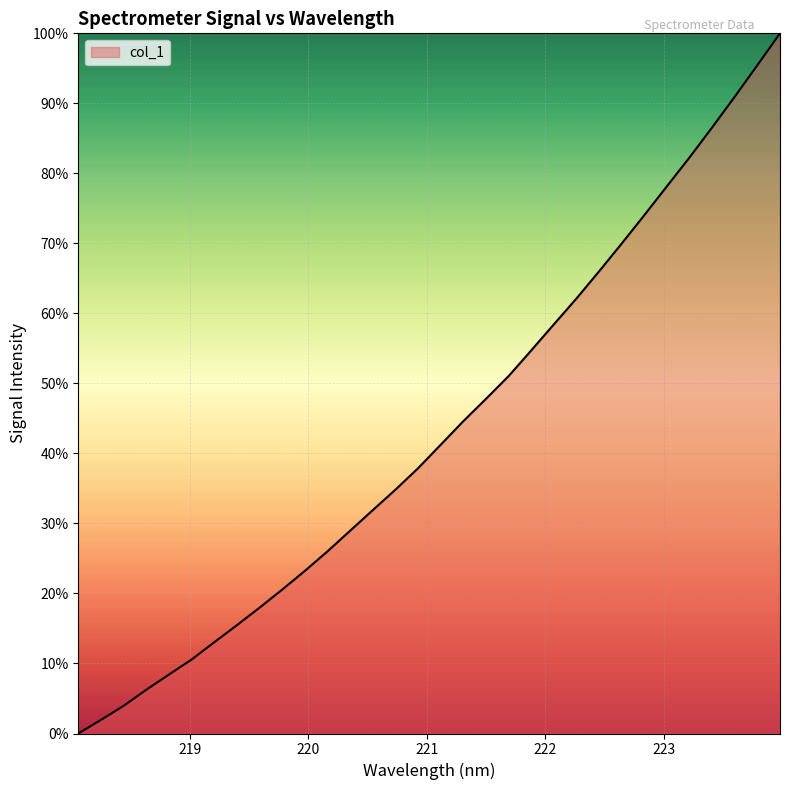

What is the maximum value shown in the chart?

100.0